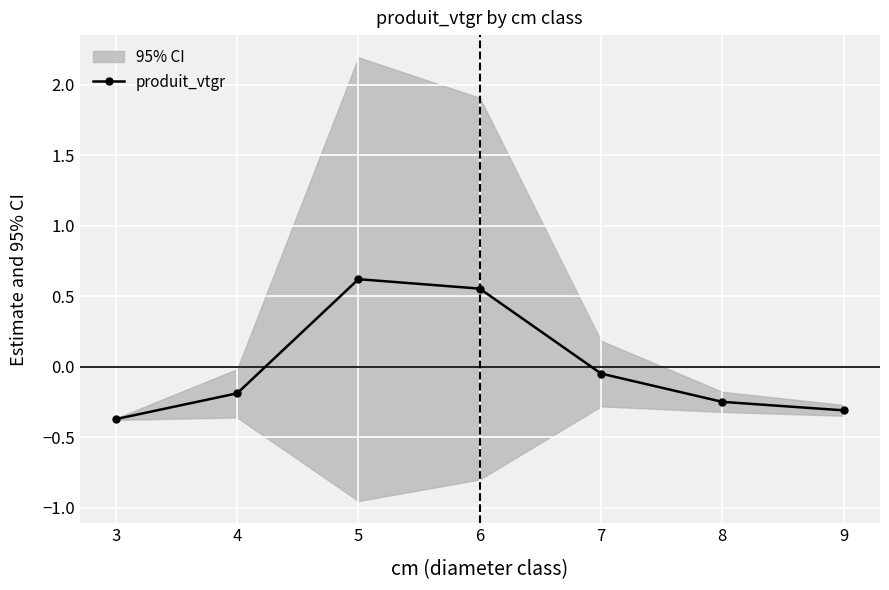

What is the difference between the maximum and second lowest values?

0.9